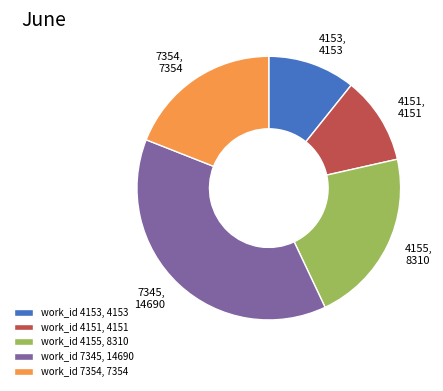

How many slices are in this pie chart?

5